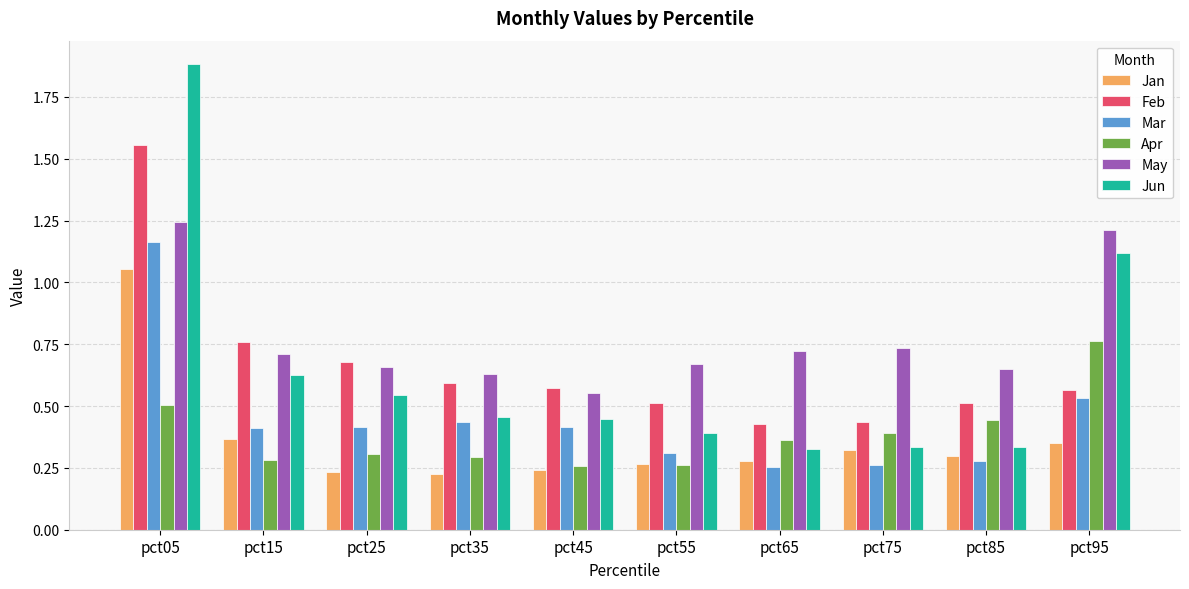

Which series changed the most between pct55 and pct95?

Jun